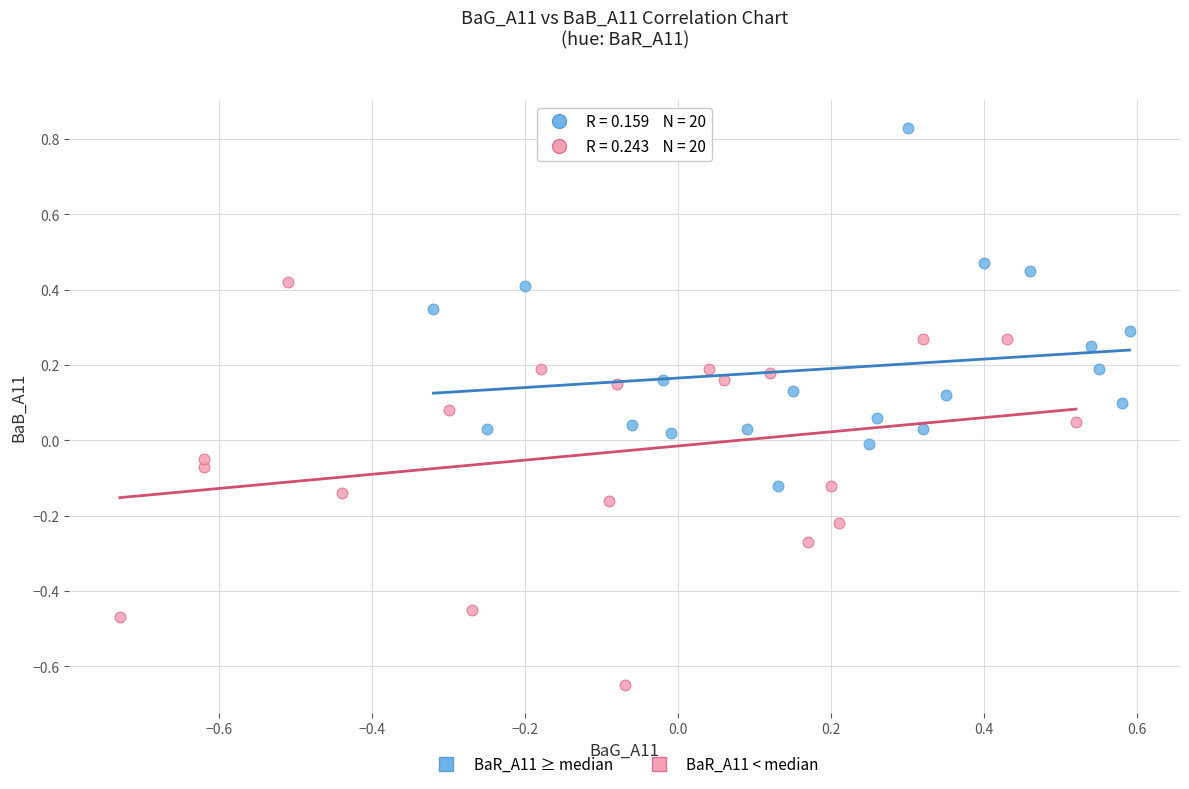

Which series has the largest Y range (max minus min)?

BaR_A11 < median